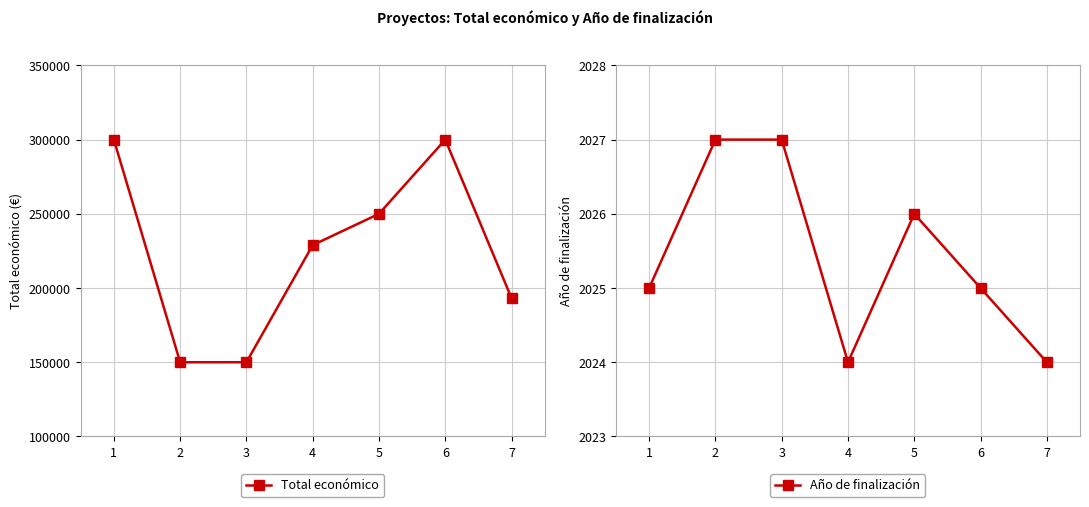

True or false: Año de finalización and Total económico intersect in this chart.

False